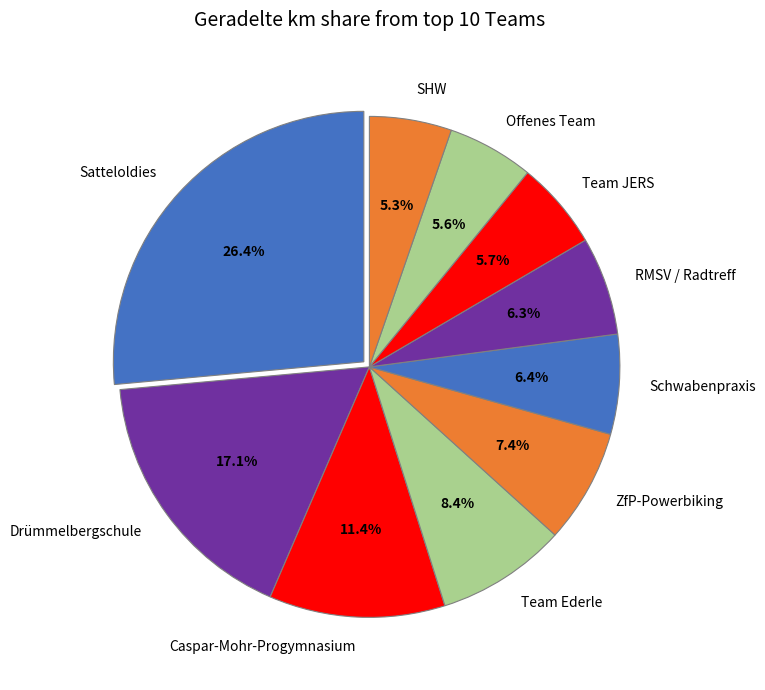

What is the ratio of the value at RMSV / Radtreff to the value at Caspar-Mohr-Progymnasium?

0.6